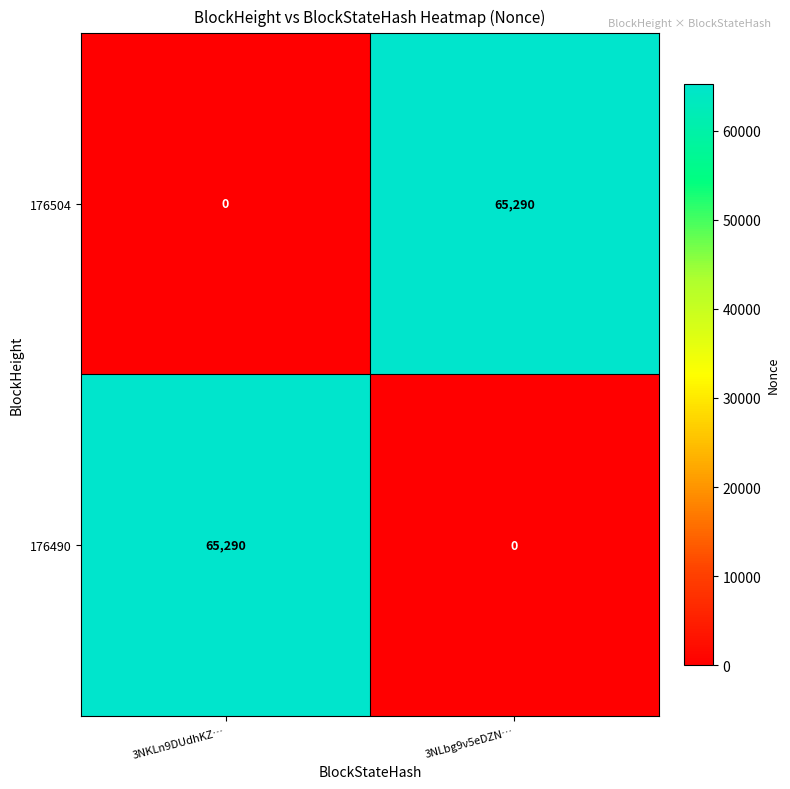

At 3NLbg9v5eDZN…, list the series in order from smallest to largest.

176490, 176504